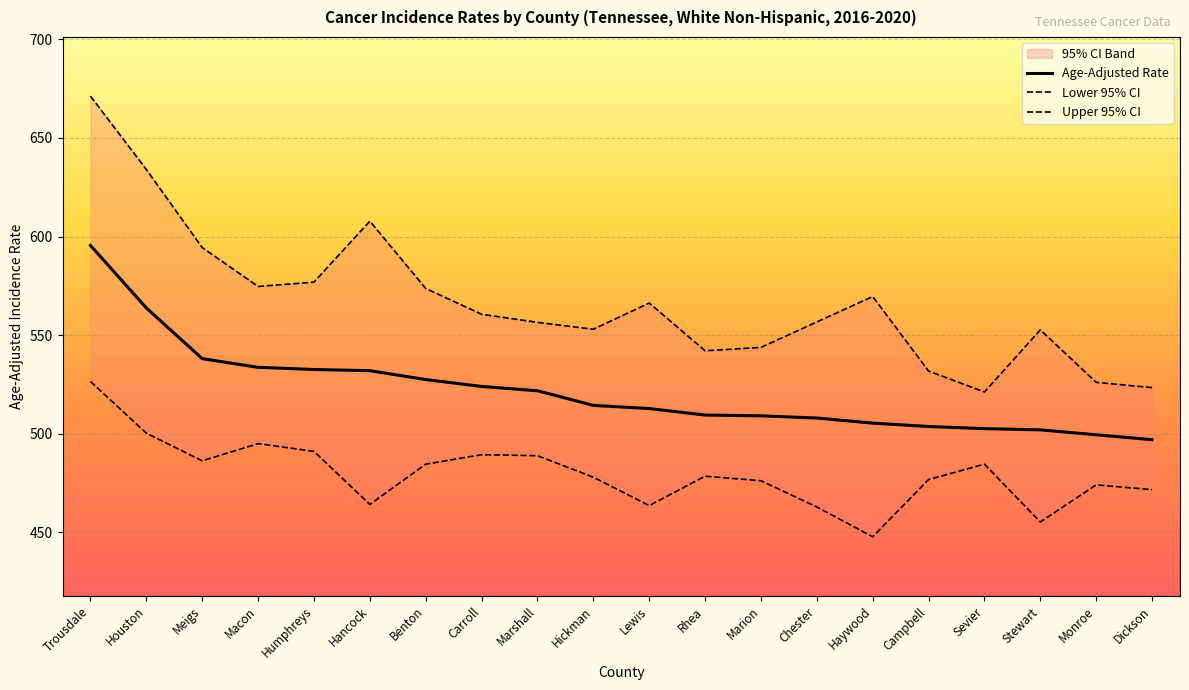

The Lower 95% CI series shows 207.1 at Houston. True or false?

False